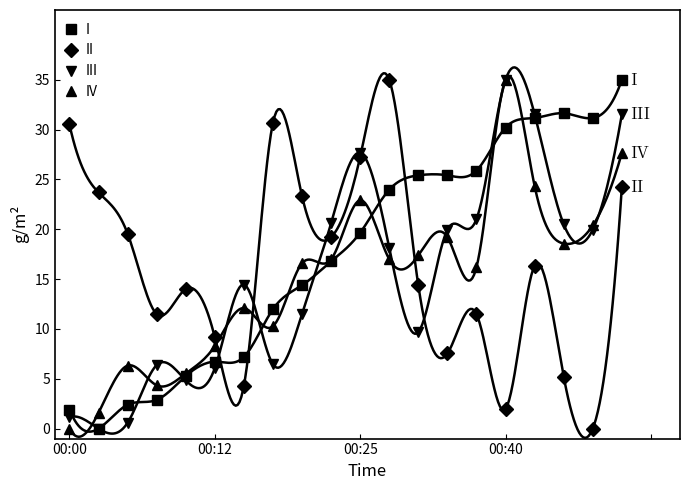

What is the difference between the maximum and second lowest values in the I series?

33.1